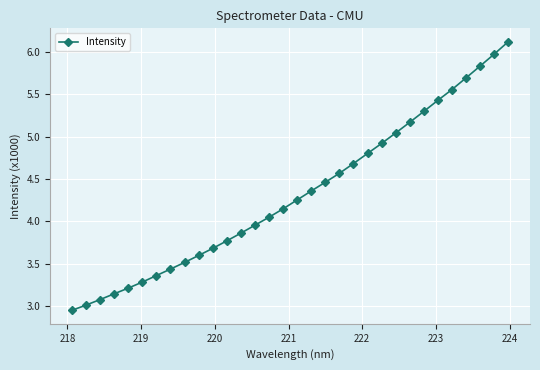

What is the maximum value shown in the chart?

6.1